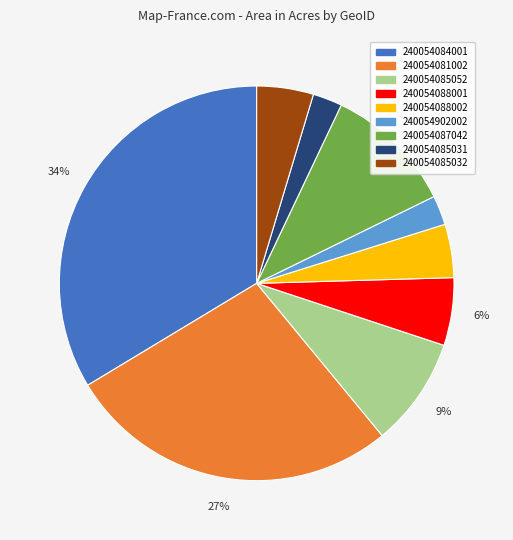

Count the number of slices in the pie.

9